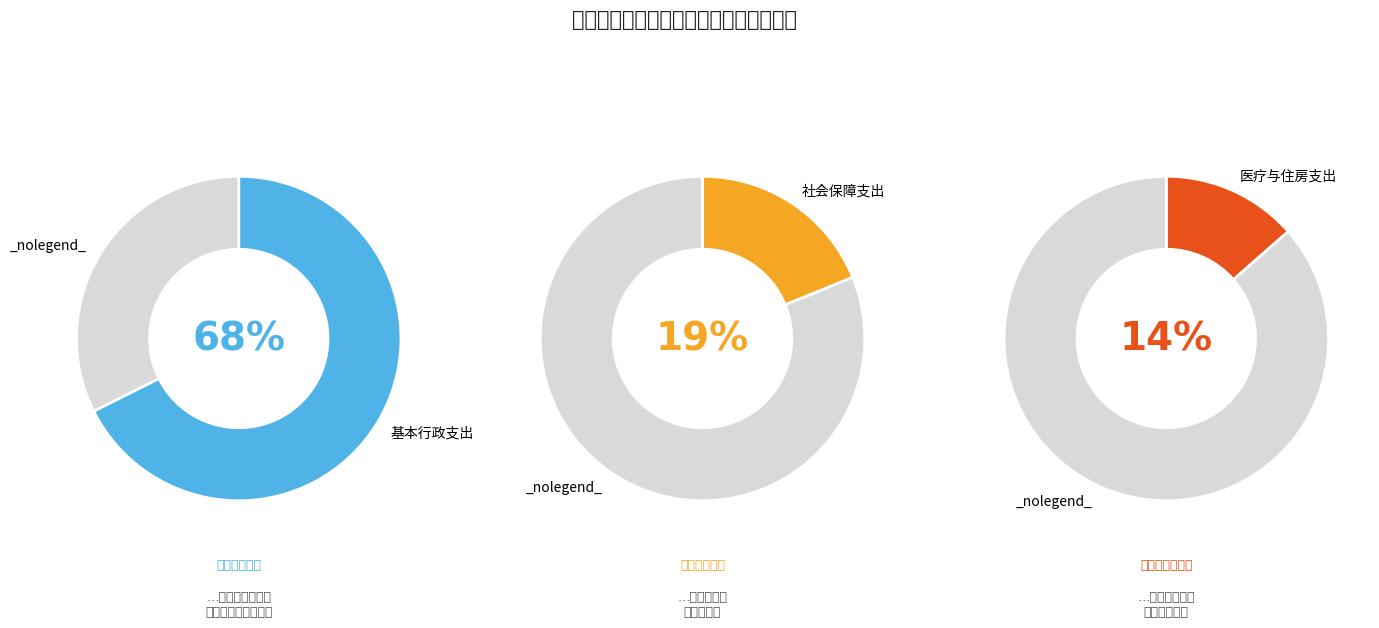

True or false: 机关服务 accounts for 1% of the total.

False